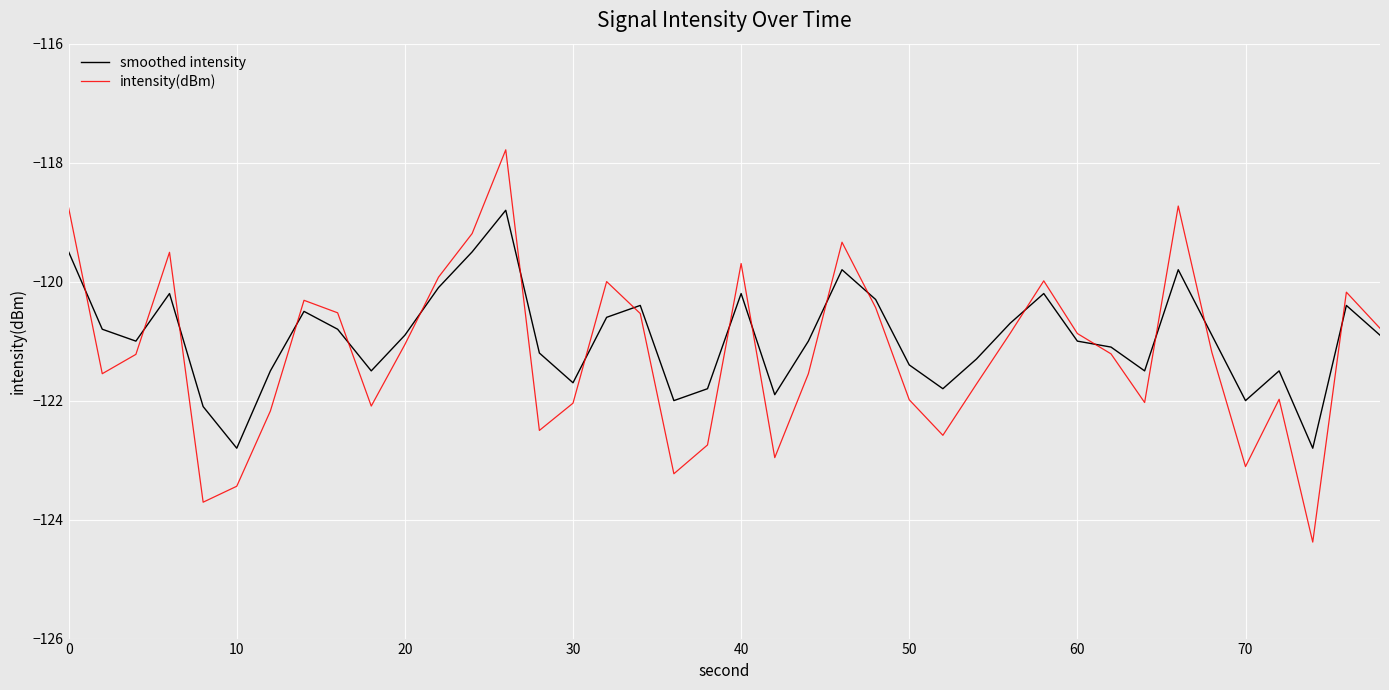

List the series in order of their peak value, lowest first.

smoothed intensity, intensity(dBm)